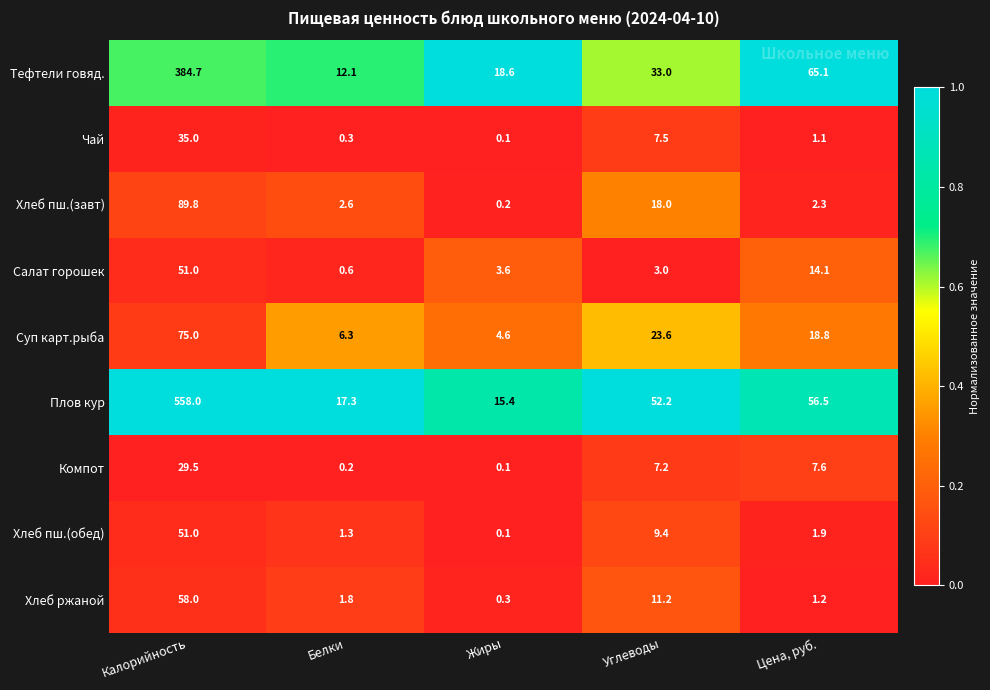

Read the Салат горошек value at Углеводы.

3.0